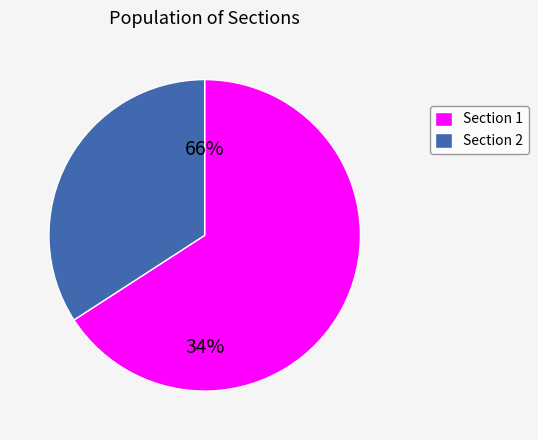

Which category has the biggest portion of the pie?

Section 2